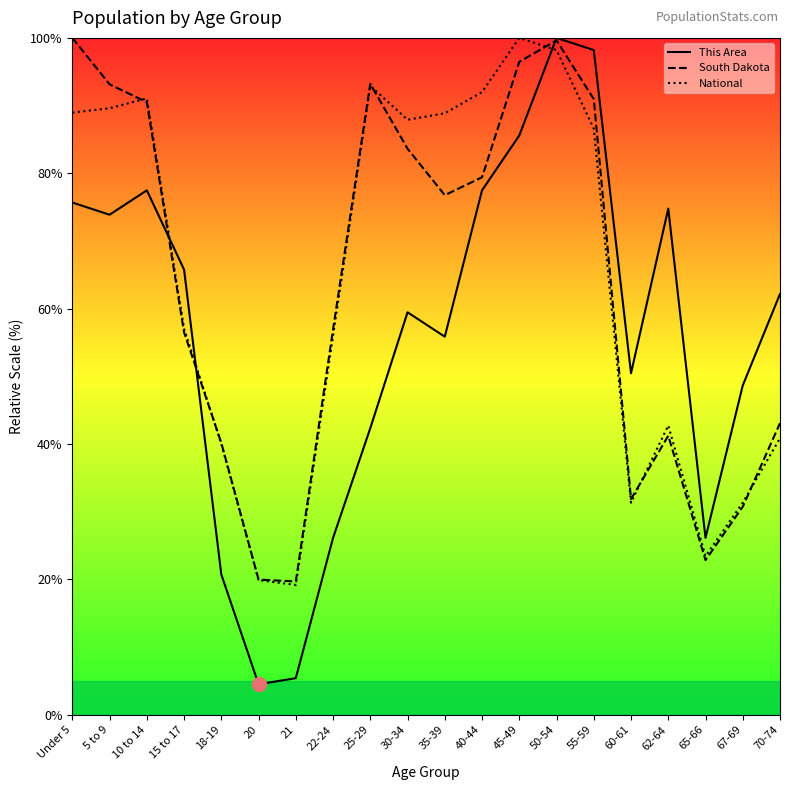

What is the maximum value shown in the chart?

100.0